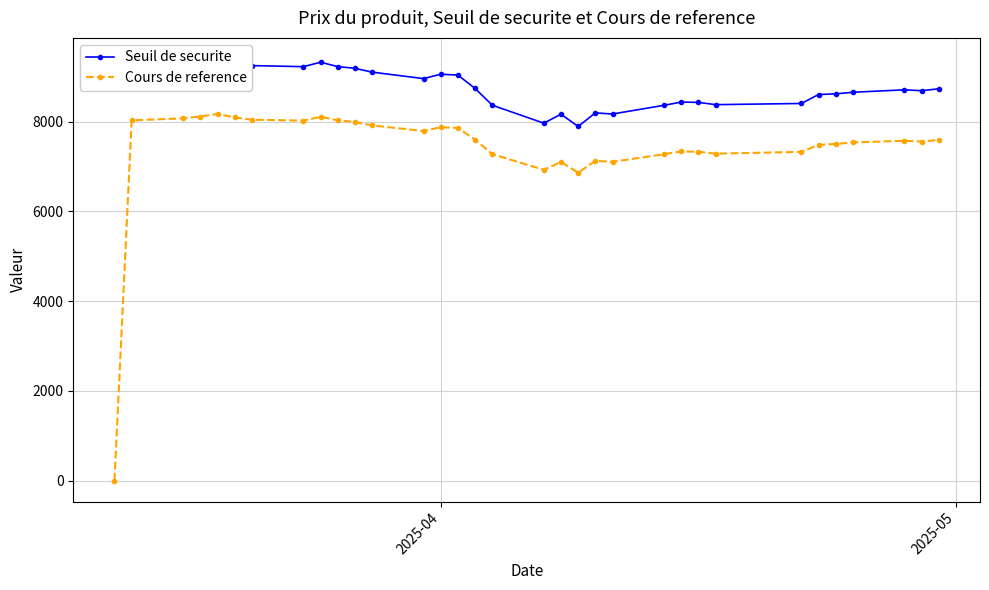

Which series has the largest total across all categories?

Seuil de securite